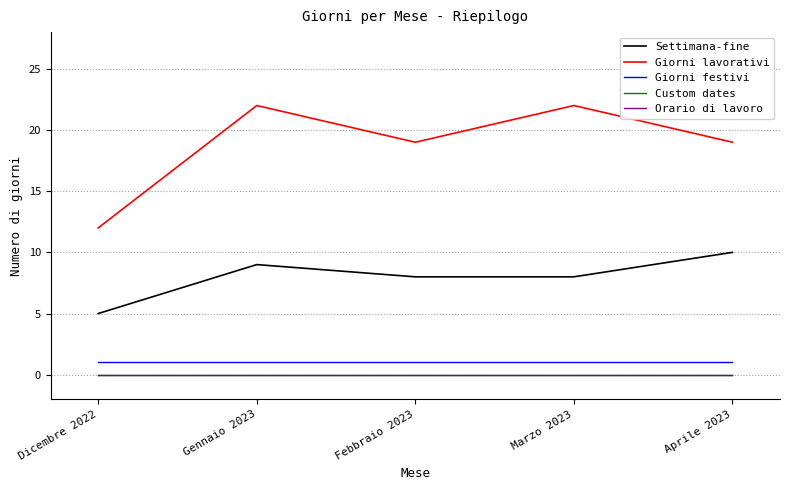

True or false: Giorni lavorativi and Custom dates intersect in this chart.

False